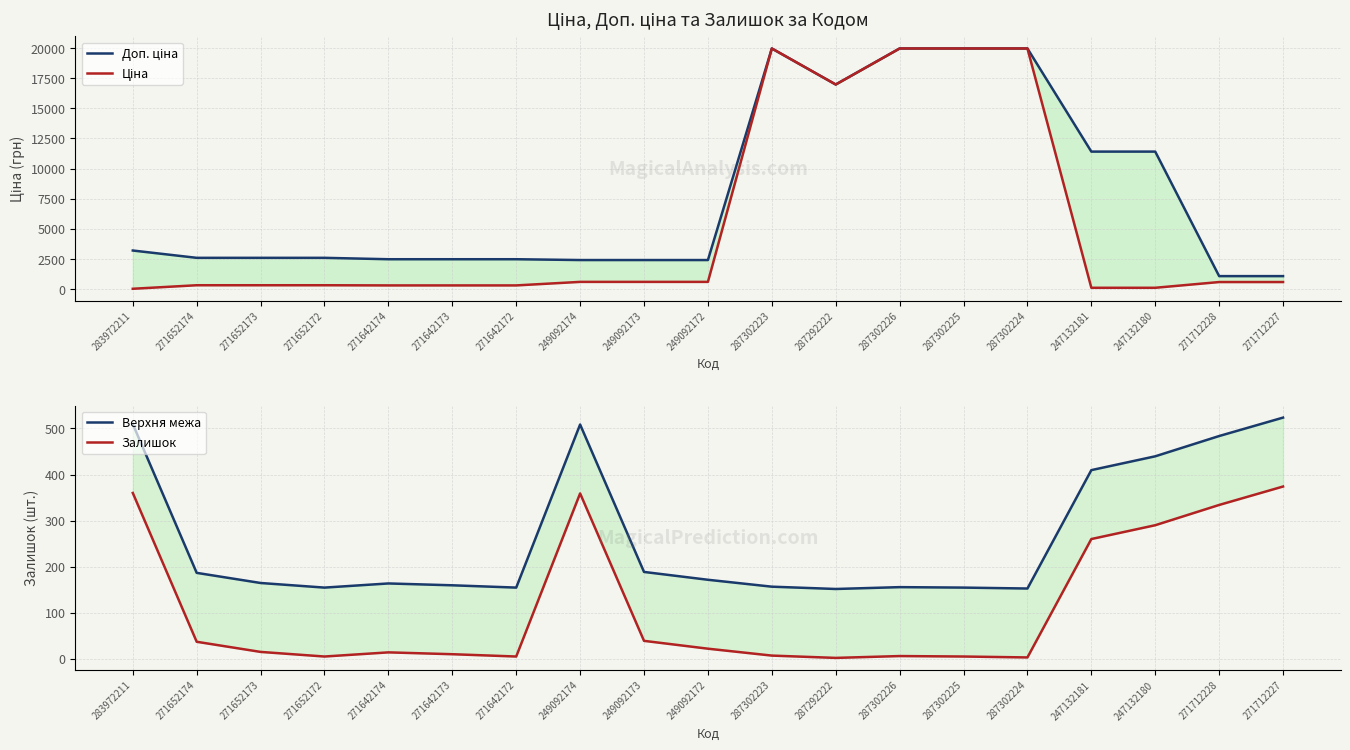

What position from the left is 271652173?

3